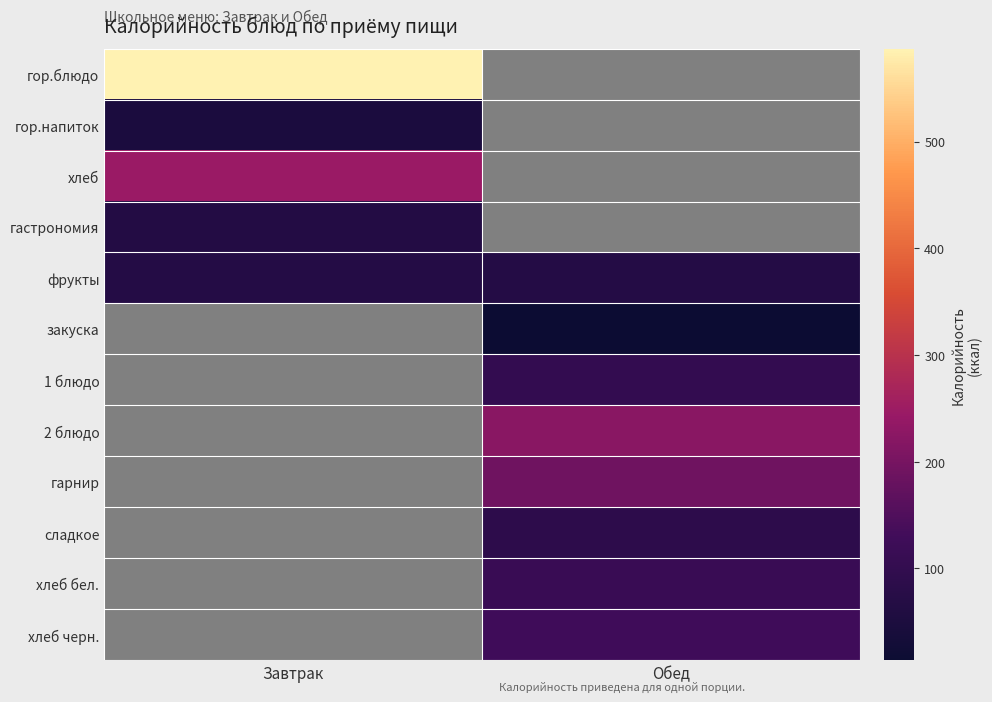

The value of хлеб бел. at Обед is 167.0. True or false?

False